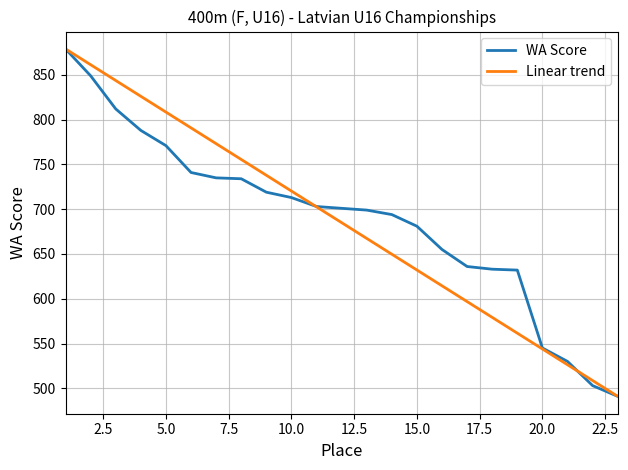

What is the highest value of the WA Score series?

879.0